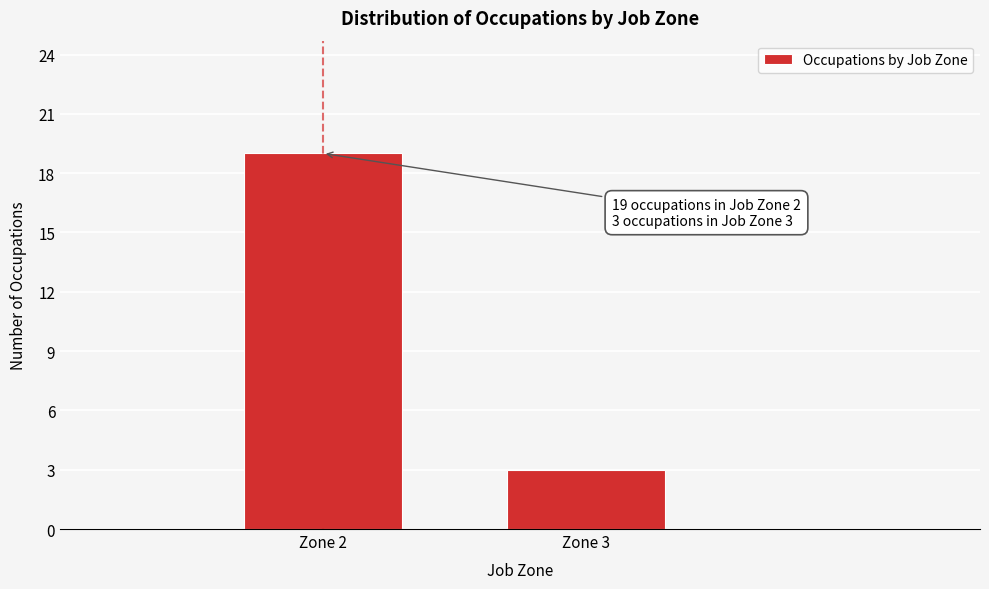

Reading right to left, extract all data points from this chart.

3	19